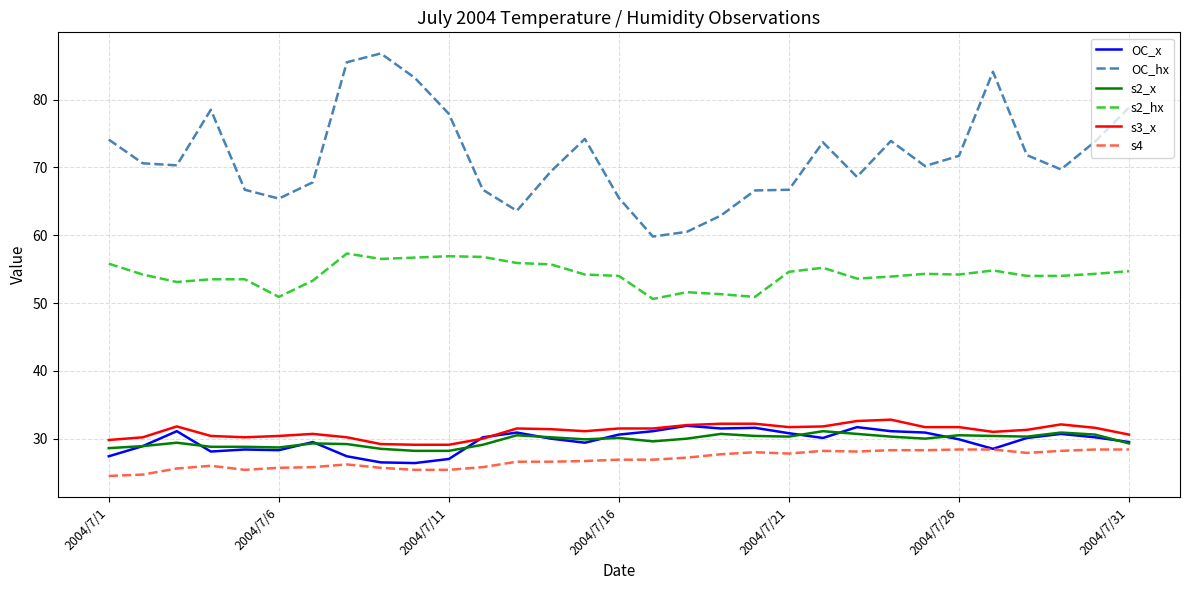

What is the difference between the maximum and minimum values in the s2_x series?

2.9